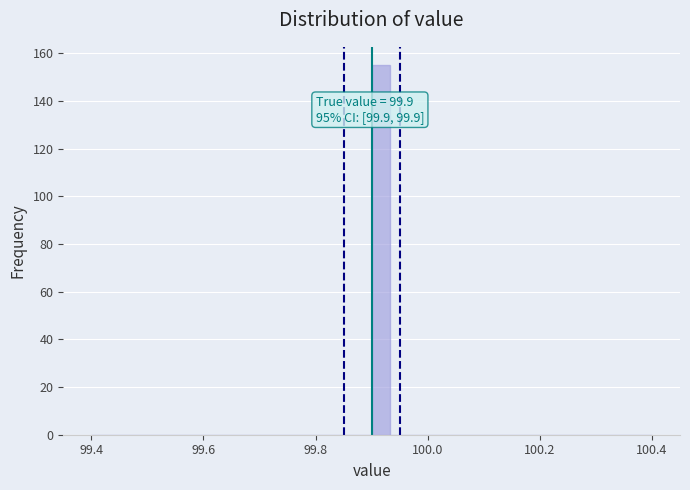

Around what value on the x-axis is the tallest bar? Give the approximate position of its centre, as read against the axis.

99.92